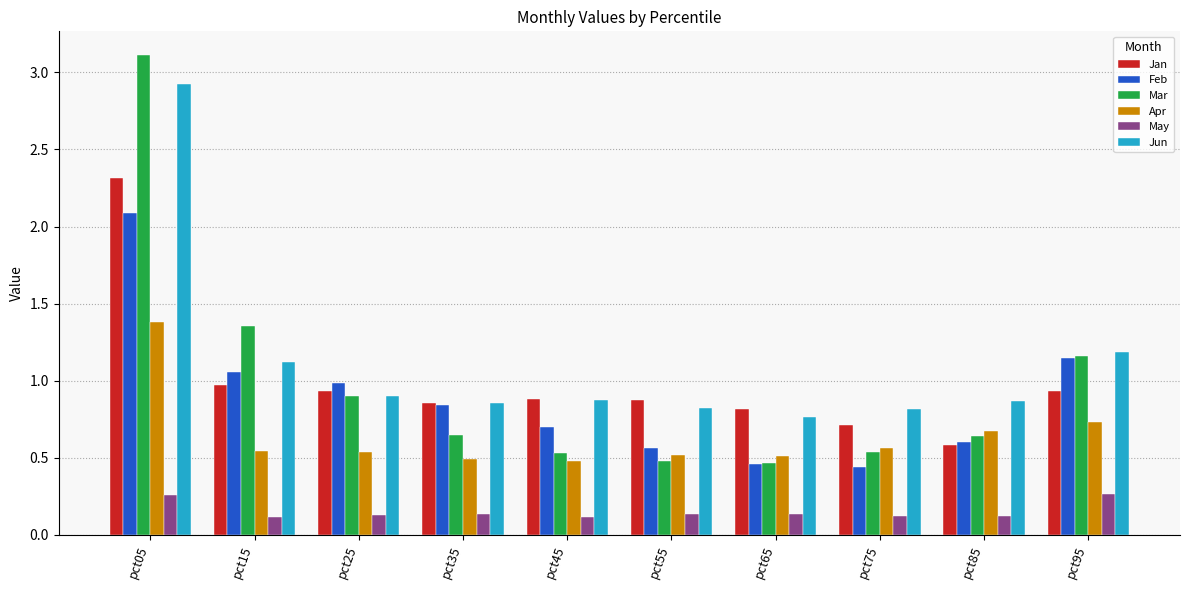

What is the maximum value for Mar?

3.1